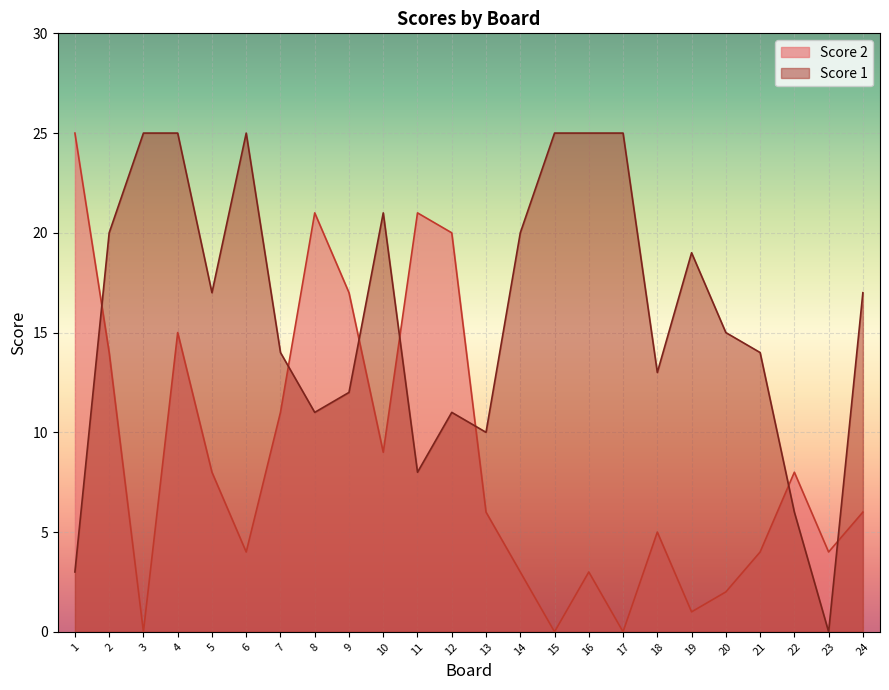

At which category does the chart reach its peak across all series?

1